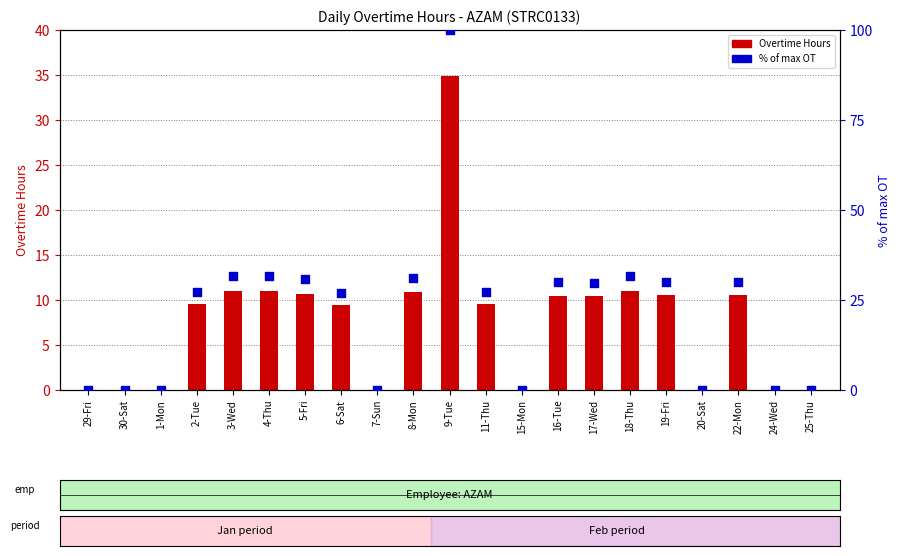

At how many categories does at least one series exceed 27?

13